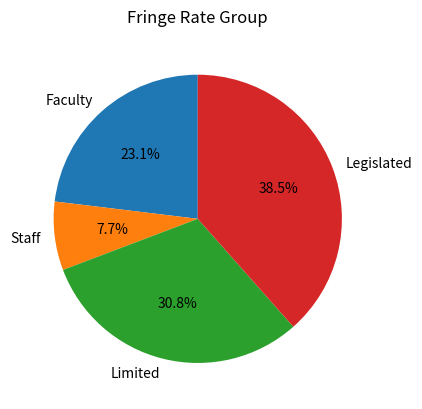

What percentage is the Limited slice, to the nearest percent?

31%